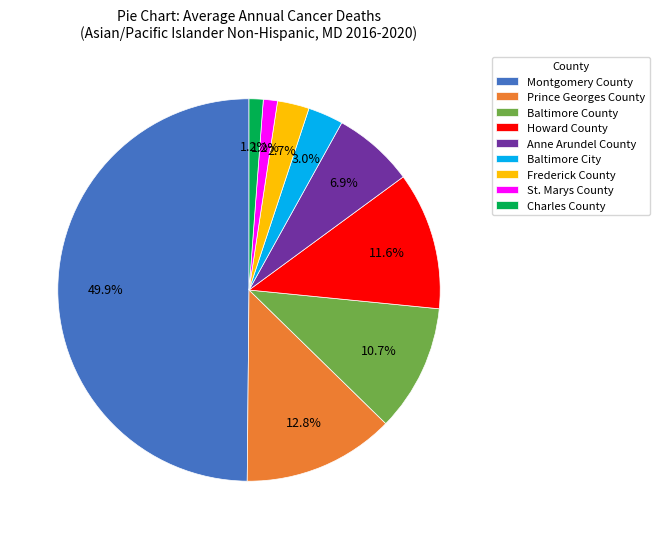

To the nearest percent, what is the difference between the Anne Arundel County and Montgomery County slice percentages?

43%